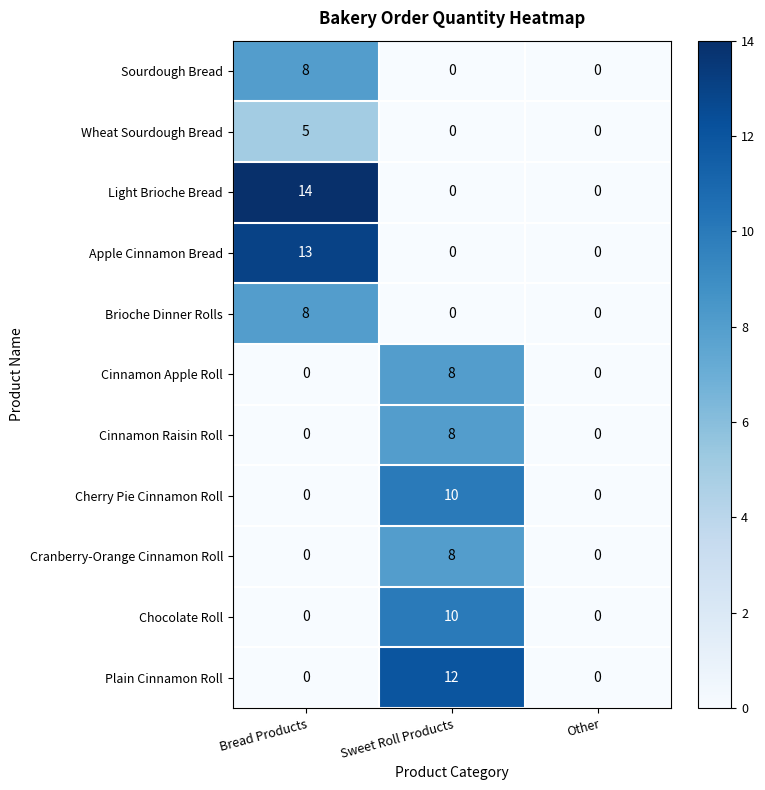

What is the difference between the Plain Cinnamon Roll values at Bread Products and Sweet Roll Products?

12